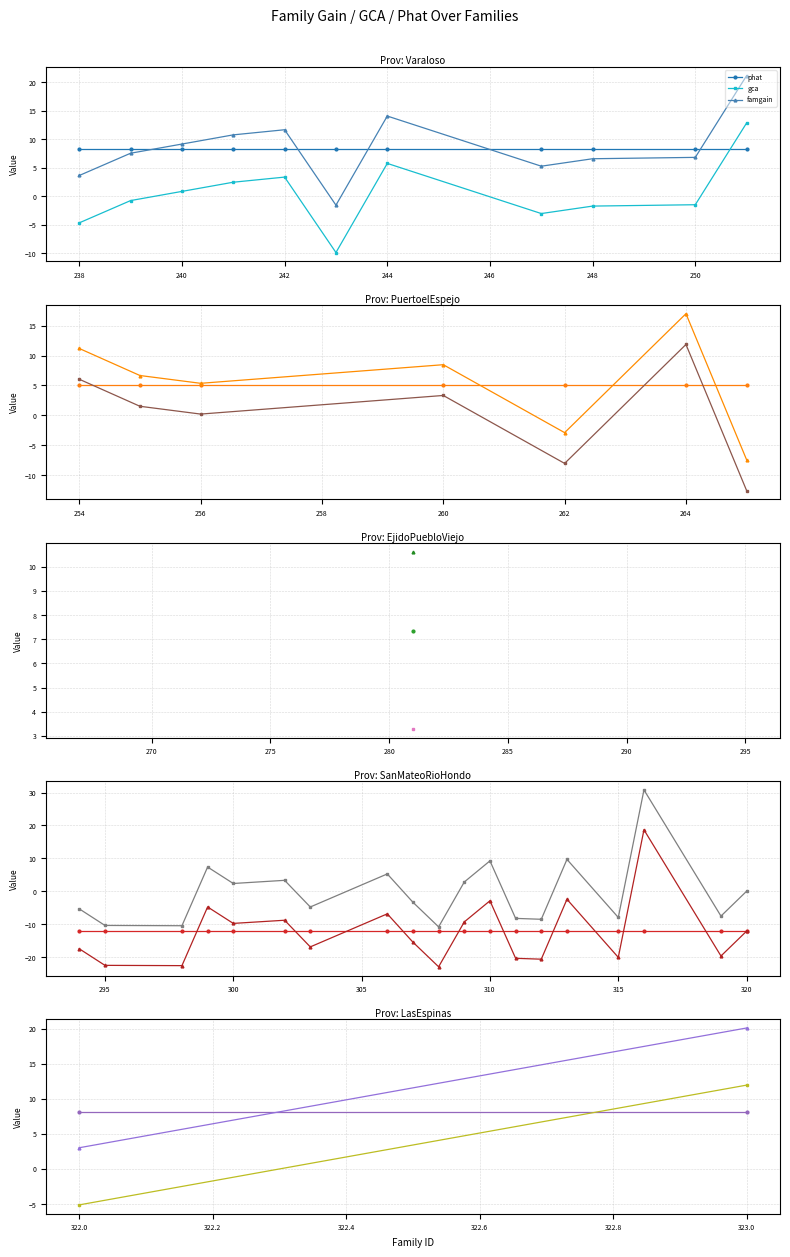

How many series are shown in this chart?

3